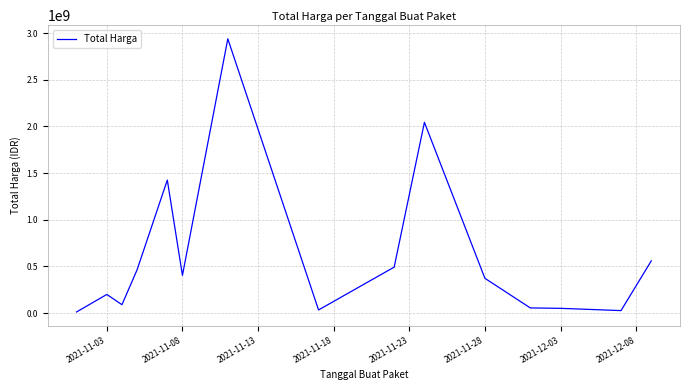

What is the difference between the maximum and minimum values?

2926175740